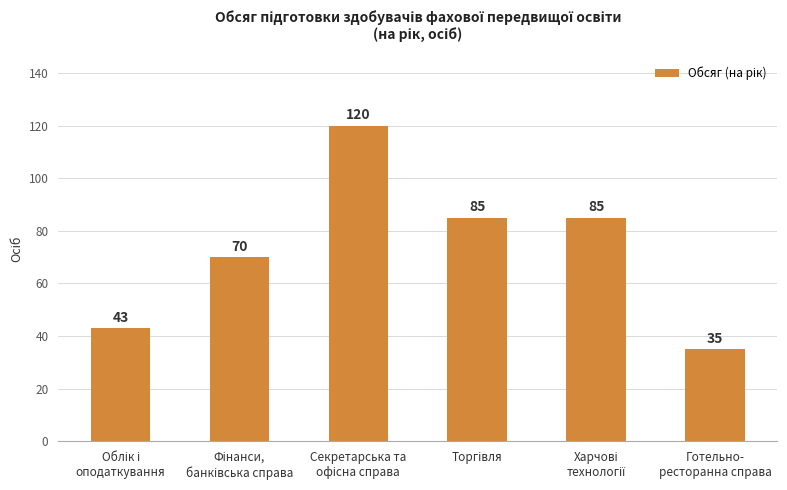

What is the value of the 2nd bar from the left?

70